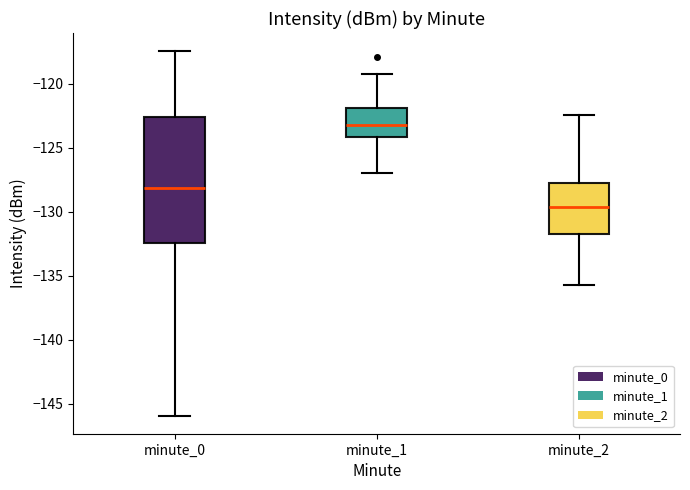

Reading left to right, read every box against the y-axis: the position of its median line, the range the box covers, and the ends of its whiskers. The values are not printed on the chart, so give them approximately, as read against the axis.

minute_0: median -128.0, box -132.5 to -122.5, whiskers -146.0 to -117.5
minute_1: median -123.0, box -124.0 to -122.0, whiskers -127.0 to -119.0
minute_2: median -129.5, box -131.5 to -128.0, whiskers -135.5 to -122.5